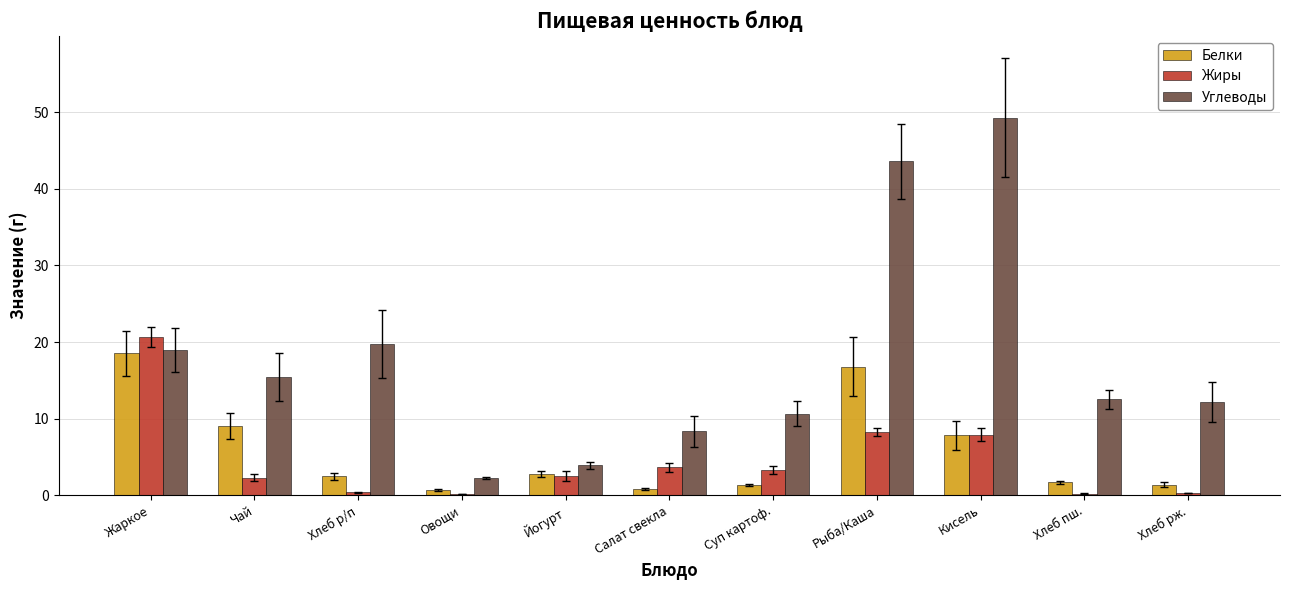

What is the label of the 4th bar from the left?

Овощи